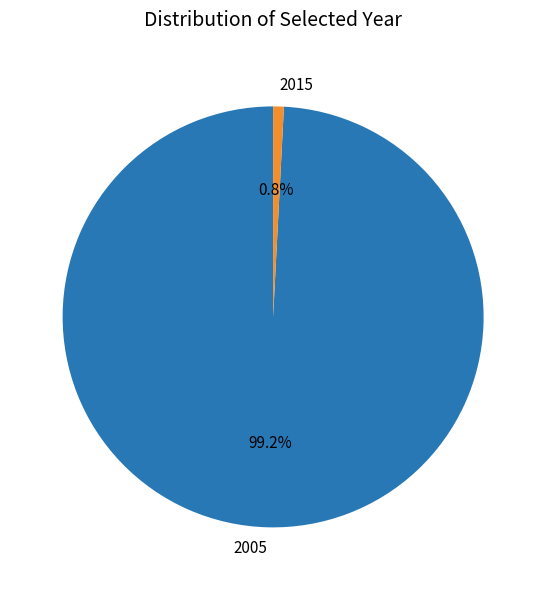

Which category has the biggest portion of the pie?

2005